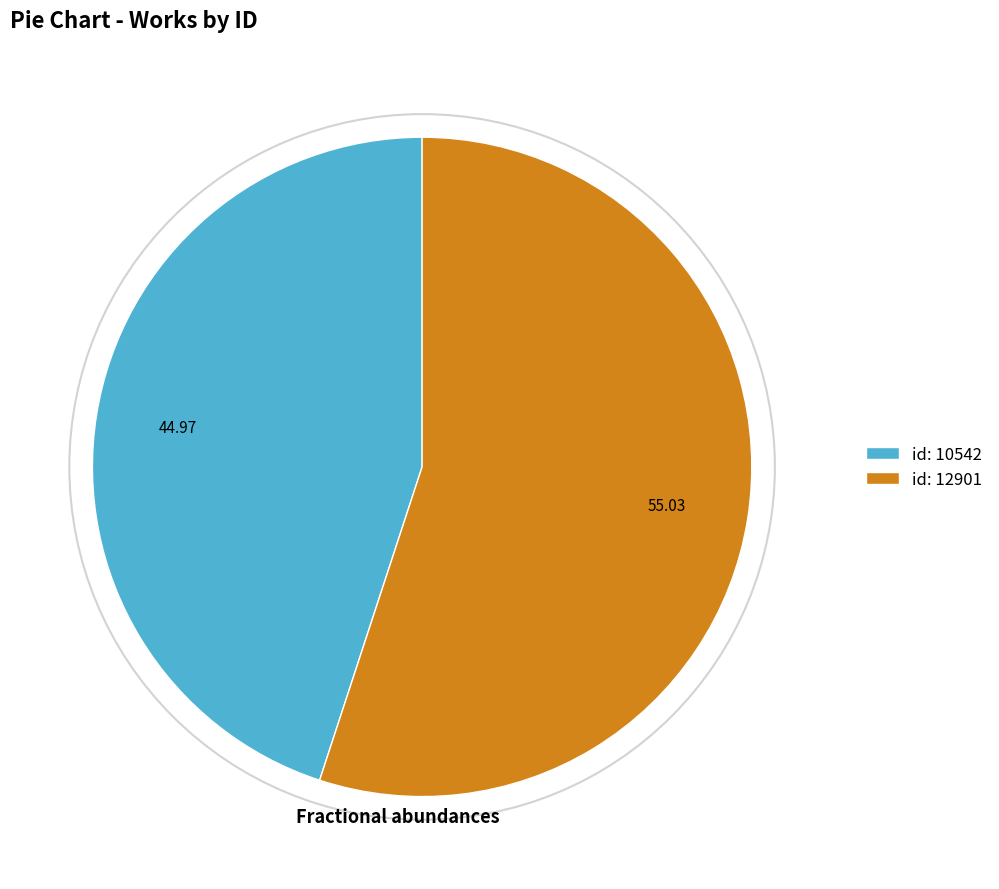

Between id: 12901 and id: 10542, which is larger?

id: 12901